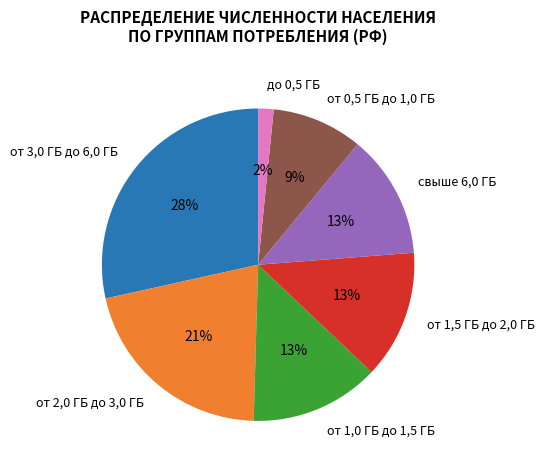

To the nearest percent, what is the combined percentage of до 0,5 ГБ and от 3,0 ГБ до 6,0 ГБ?

30%